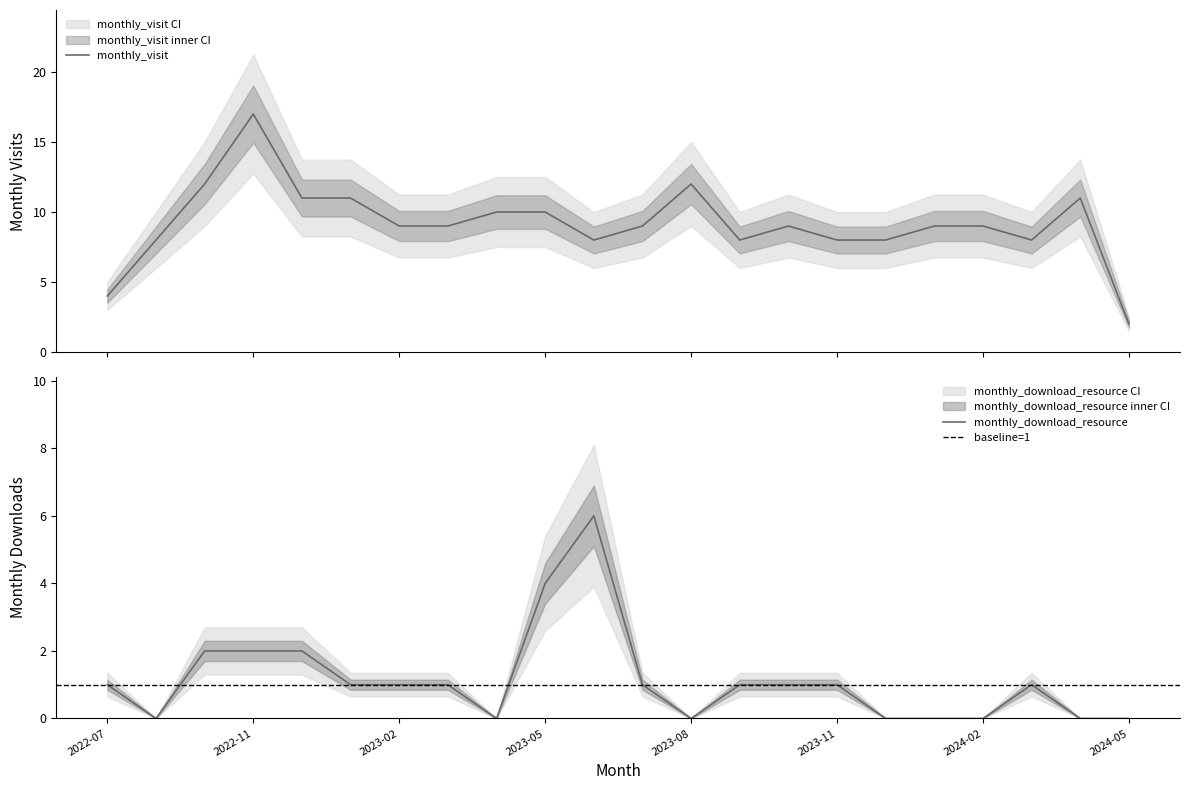

At which category is the sum across all series the highest?

2022-11